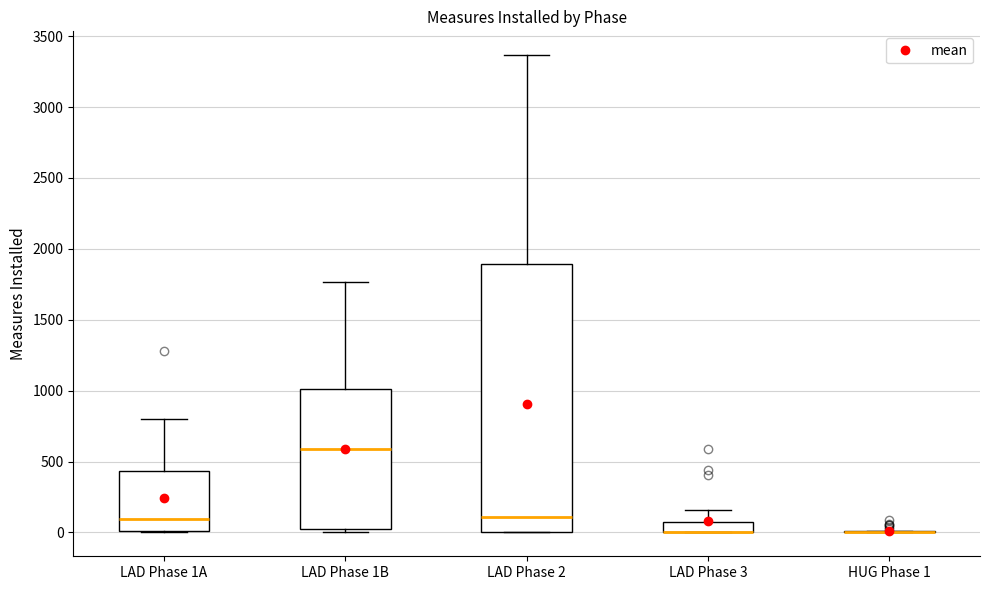

Comparing the boxes themselves (not the whiskers), which one is the tallest?

LAD Phase 2